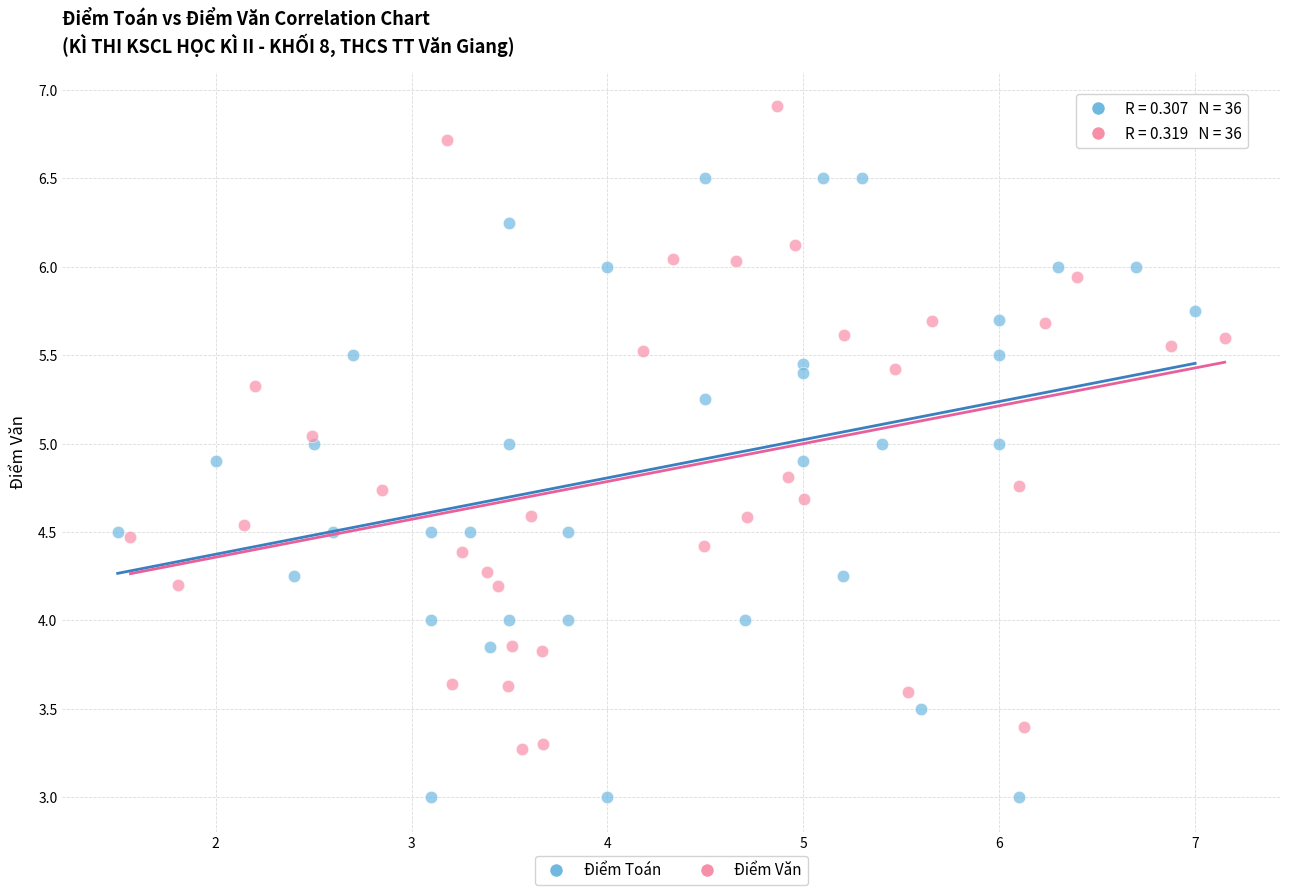

Which series has the widest spread of Y values?

Điểm Văn